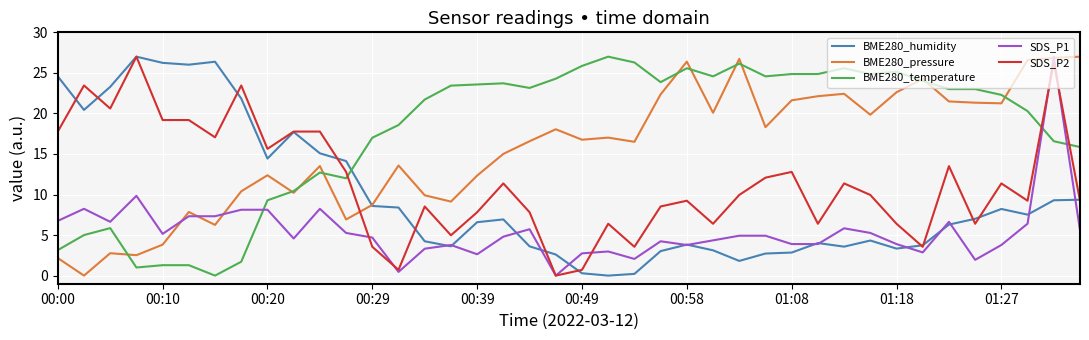

Which series has the largest total across all categories?

BME280_temperature